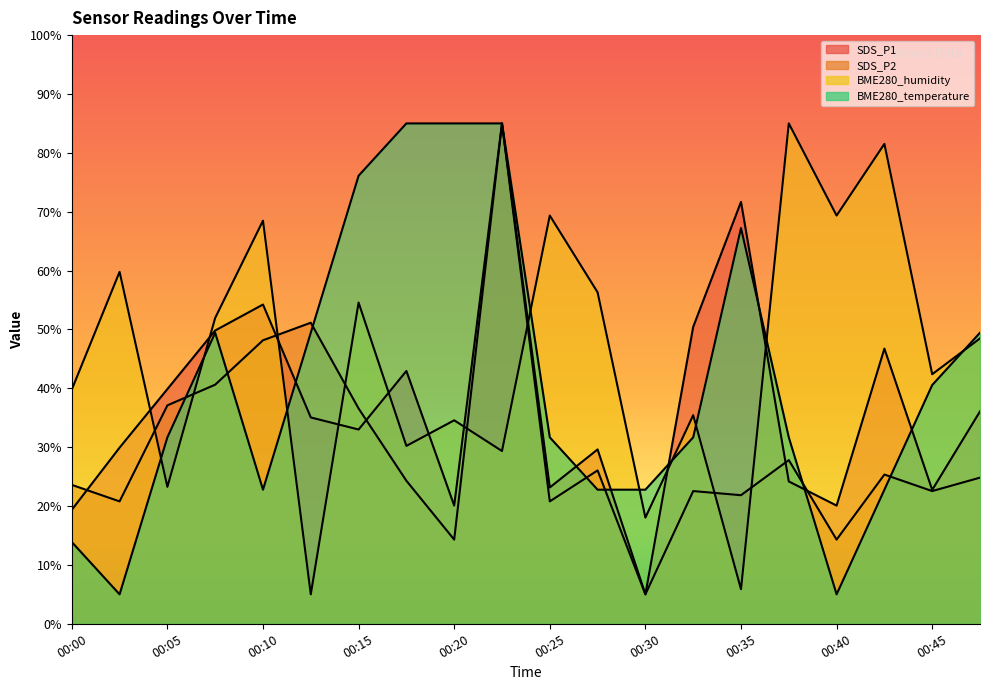

After their last crossing, which series has the higher values: BME280_humidity or BME280_temperature?

BME280_temperature